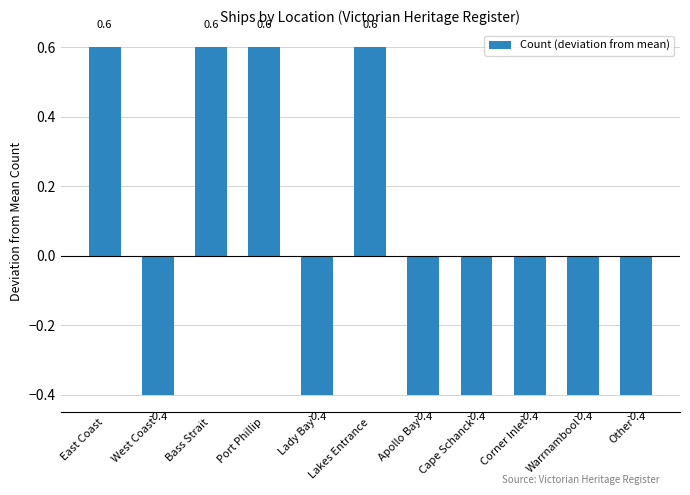

What is the label of the 4th bar from the right?

Cape Schanck